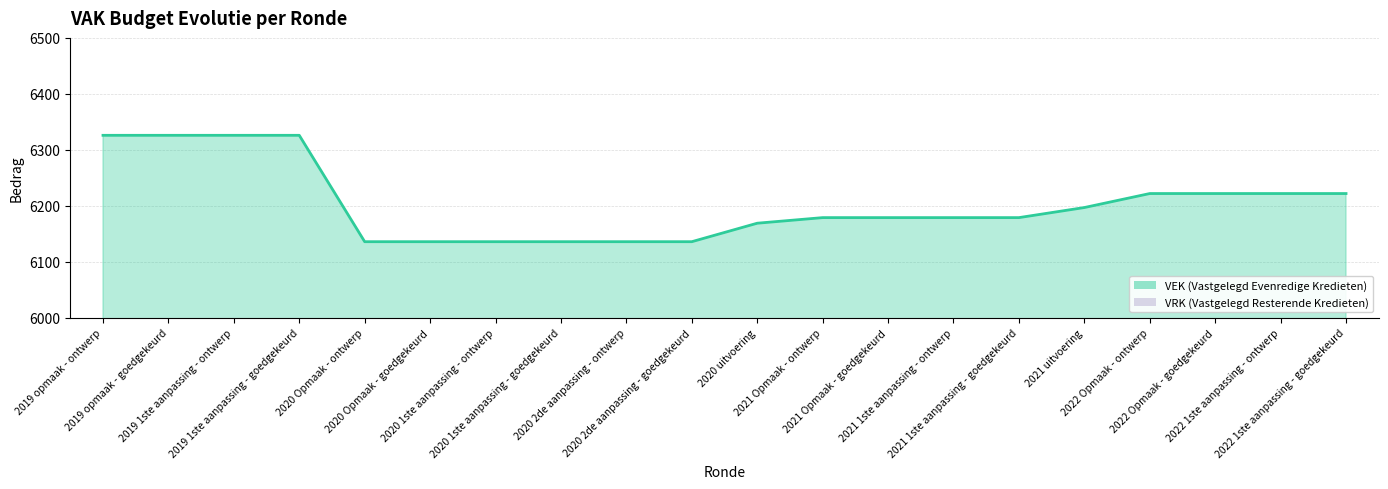

True or false: the data shows 6326 at 2019 opmaak - goedgekeurd.

True